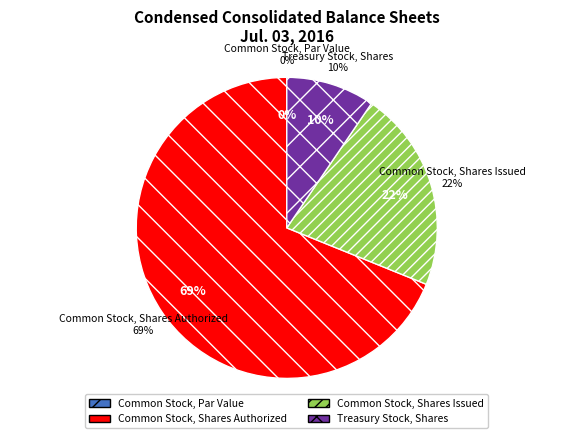

To the nearest percent, what percentage of the pie is Treasury Stock, Shares?

10%